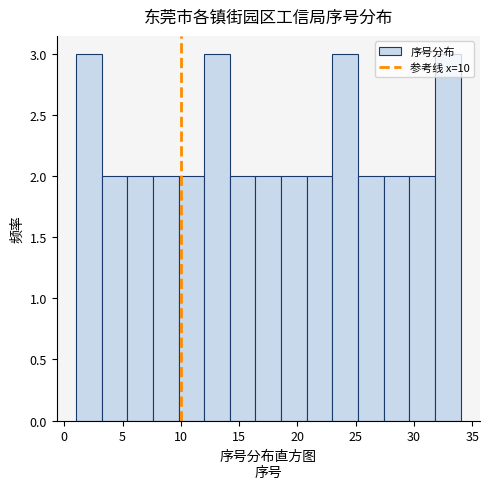

Reading left to right, list every bar in this chart as the range it spans on the x-axis followed by its height. Neither the bar edges nor the heights are printed on the chart, so give them approximately, as read against the axes.

1.0 to 3.2: 3
3.2 to 5.4: 2
5.4 to 7.6: 2
7.6 to 9.8: 2
9.8 to 12.0: 2
12.0 to 14.2: 3
14.2 to 16.4: 2
16.4 to 18.6: 2
18.6 to 20.8: 2
20.8 to 23.0: 2
23.0 to 25.2: 3
25.2 to 27.4: 2
27.4 to 29.6: 2
29.6 to 31.8: 2
31.8 to 34.0: 3